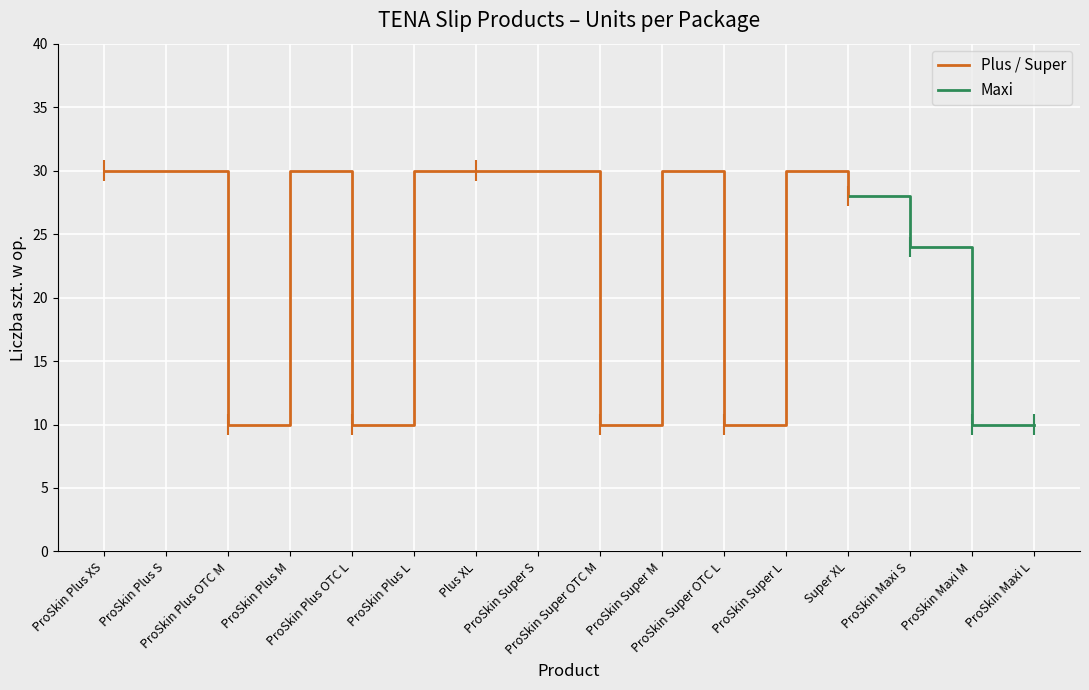

What is the ratio of the value at ProSkin Plus OTC L to the value at ProSkin Super S?

0.3